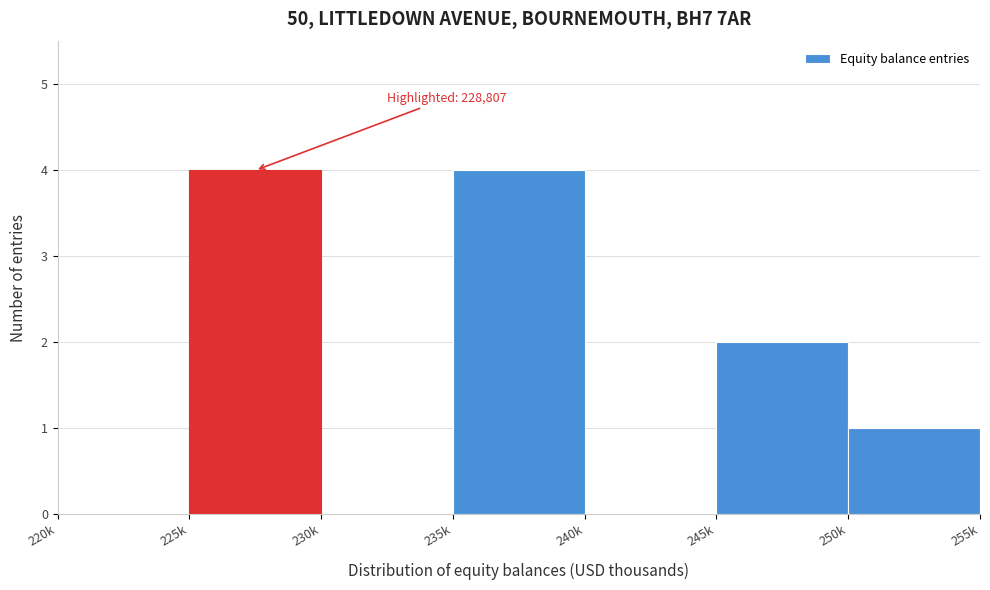

Reading left to right, list all the values displayed in this chart.

220k=0	225k=4	230k=0	235k=4	240k=0	245k=2	250k=1